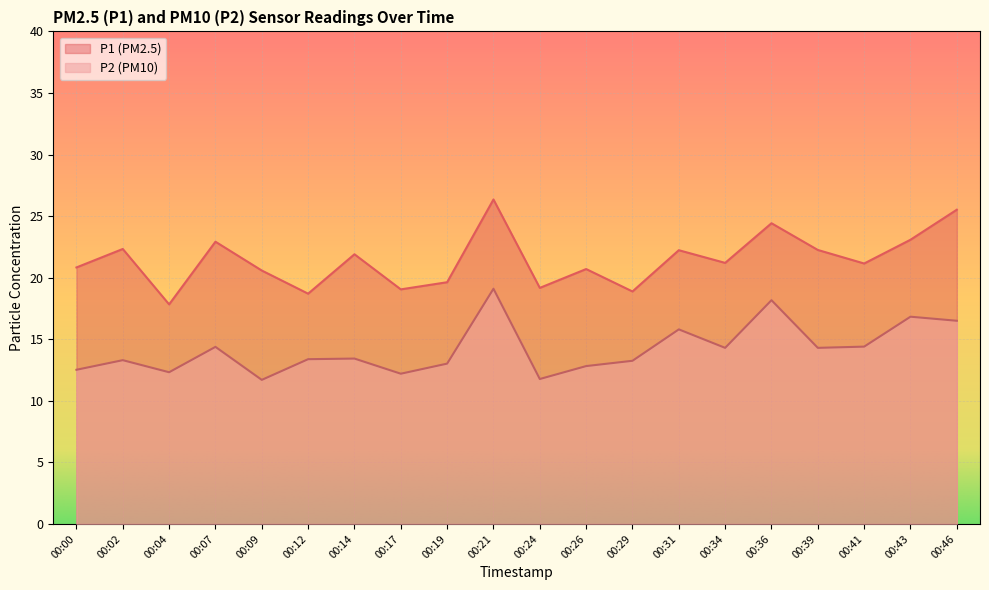

How many data points does each series have?

20